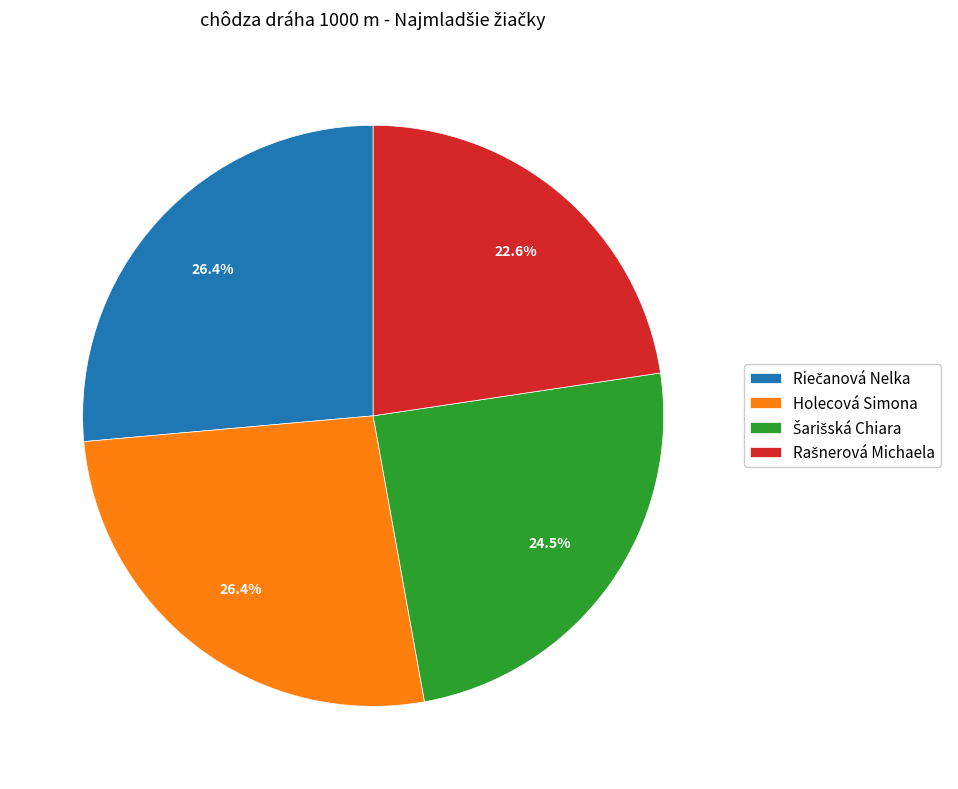

Is there a majority slice in this chart?

No